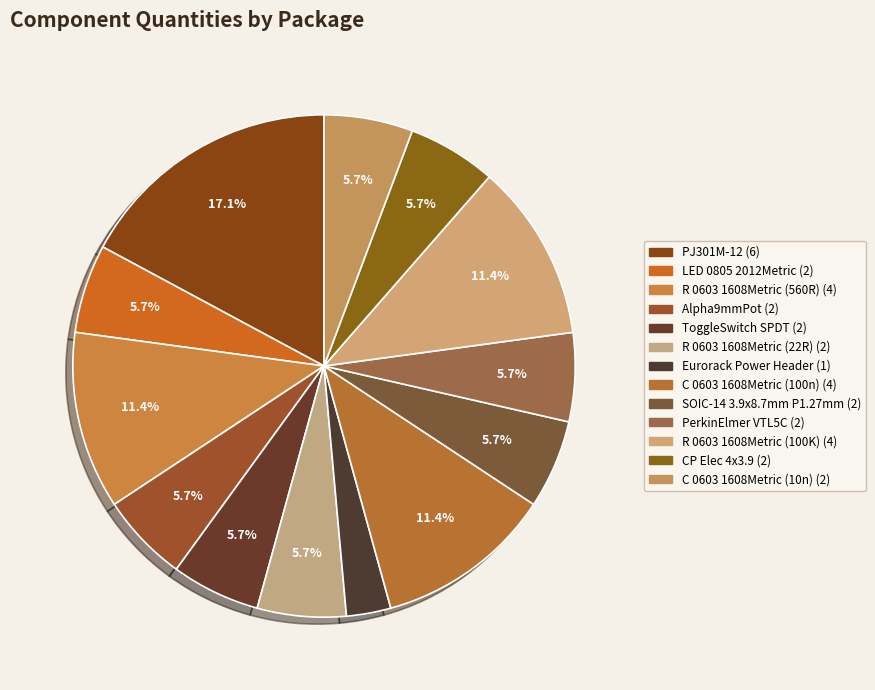

Is Alpha9mmPot the majority of the pie?

No